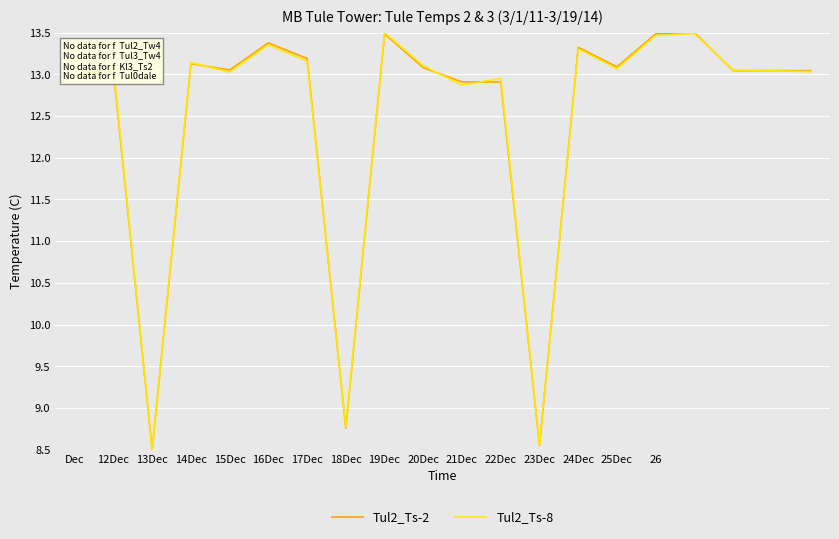

What is the highest value of the Tul2_Ts-2 series?

13.5